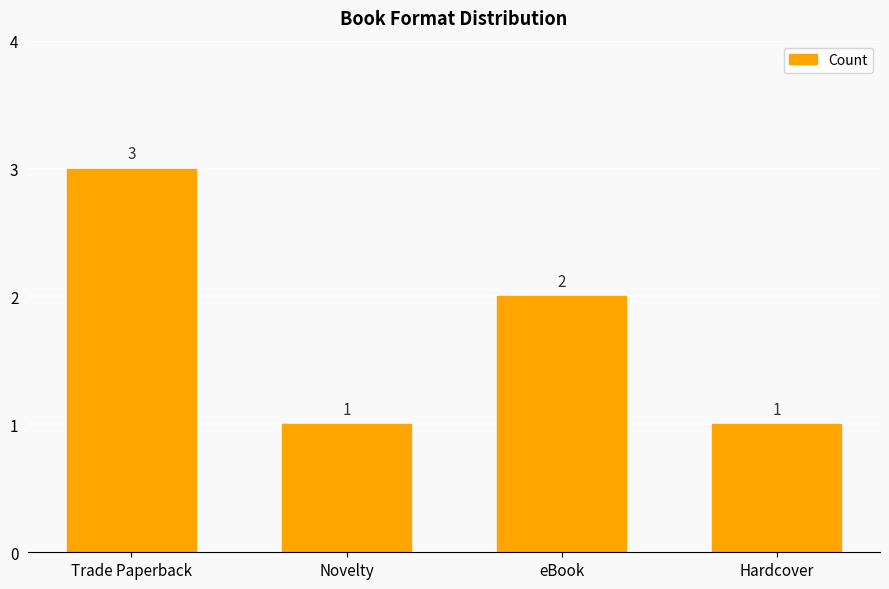

How many values are below 2?

2